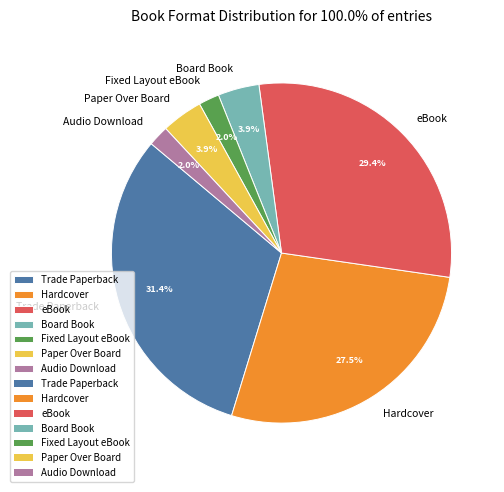

The Audio Download slice represents 10% of the pie. True or false?

False